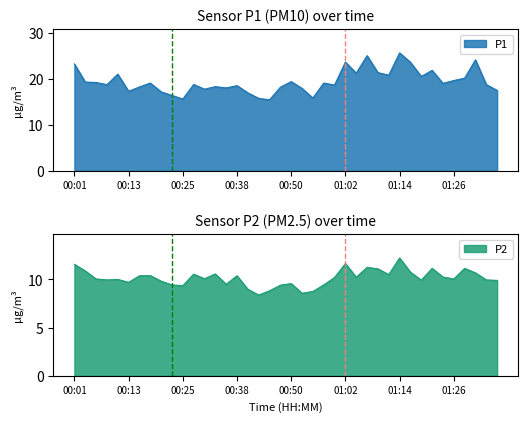

The P2 series shows 13.2 at 00:45. True or false?

False